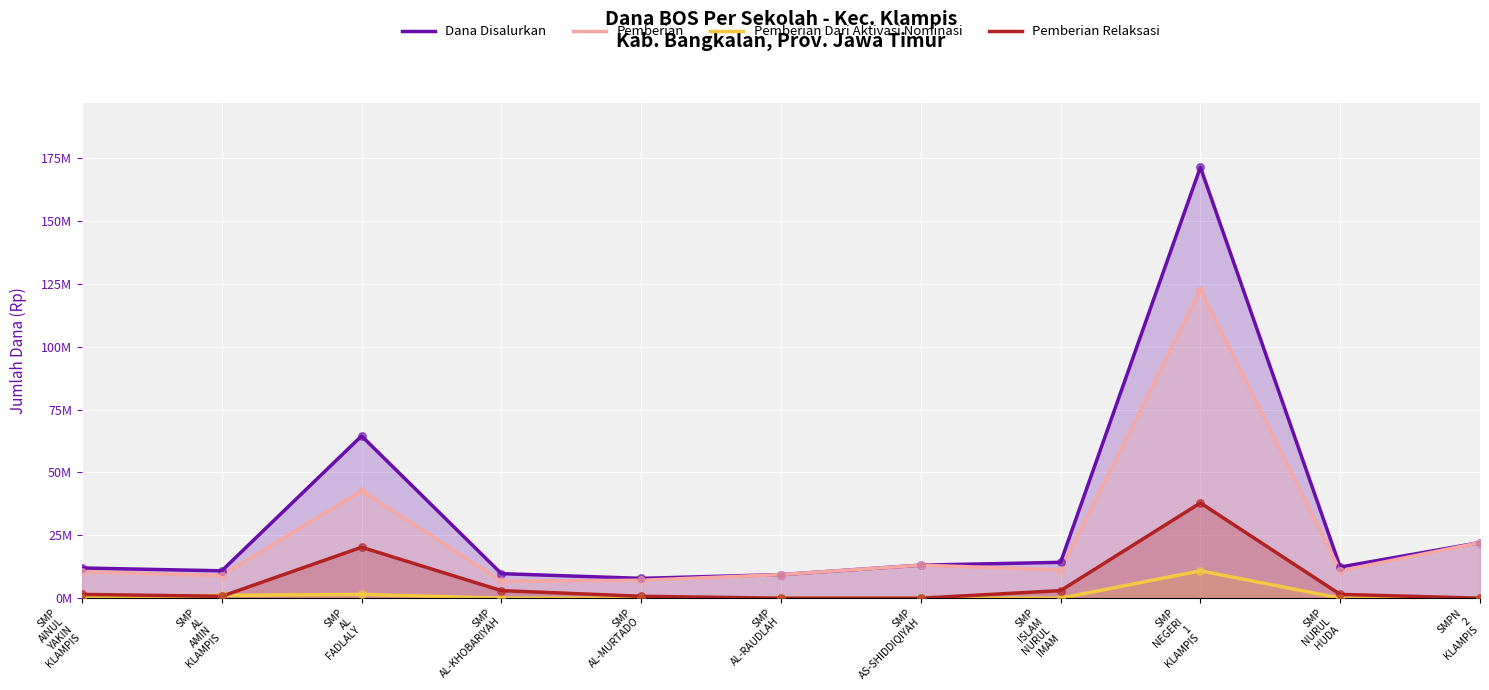

Is the value of Pemberian Dari Aktivasi Nominasi at SMP
AS-SHIDDIQIYAH greater than the value of Pemberian Relaksasi at SMPN
2
KLAMPIS?

No